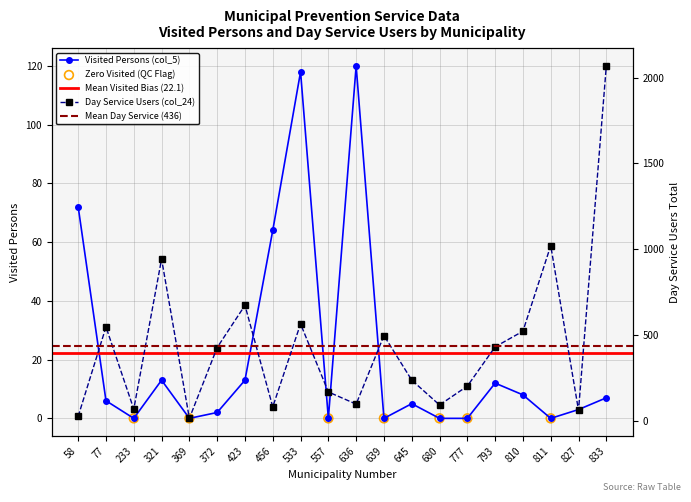

At which category is the sum across all series the highest?

833